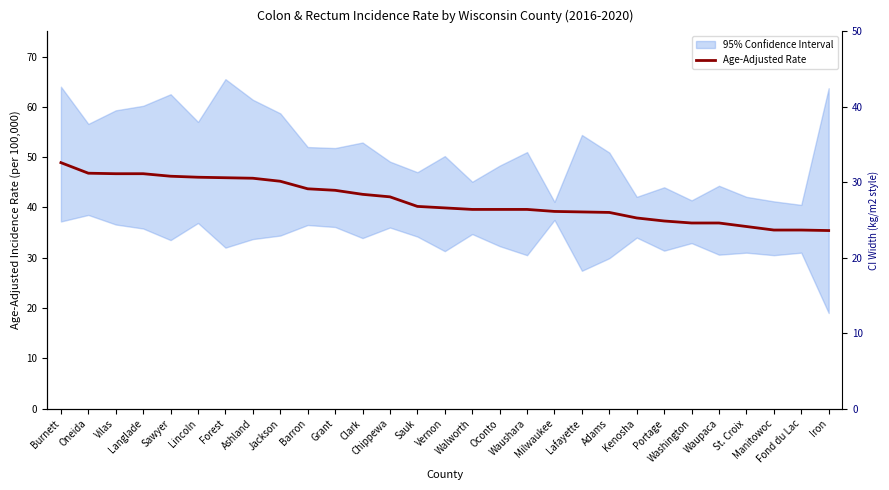

How many lines are shown in the chart?

1